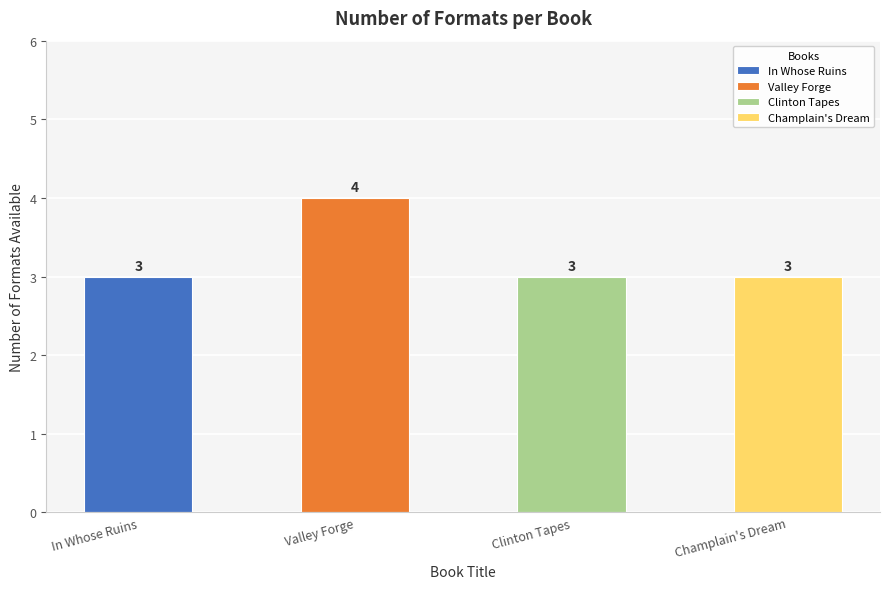

List the labels in order of value, largest first.

Valley Forge, In Whose Ruins, Clinton Tapes, Champlain's Dream